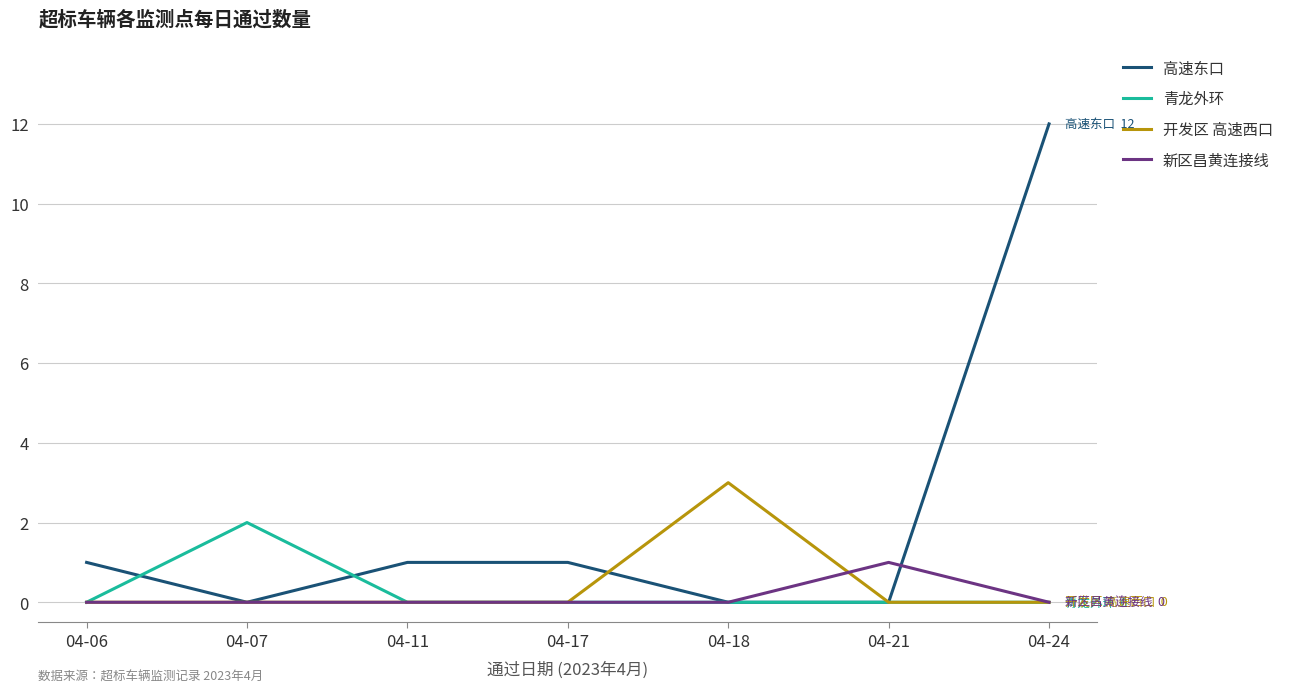

At which label does 青龙外环 reach its peak?

04-07